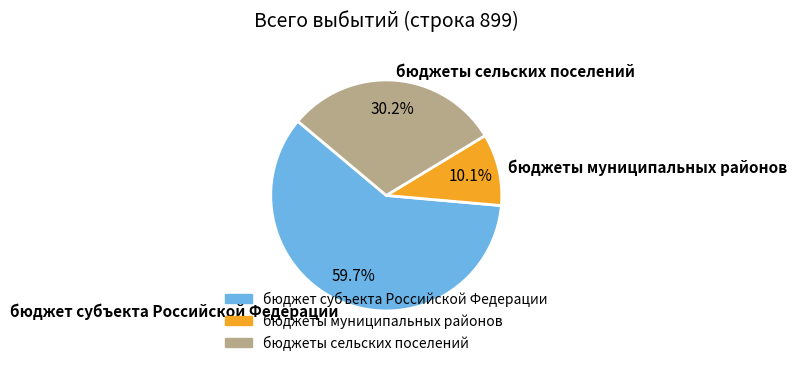

Between бюджеты сельских поселений and бюджет субъекта Российской Федерации, which is larger?

бюджет субъекта Российской Федерации